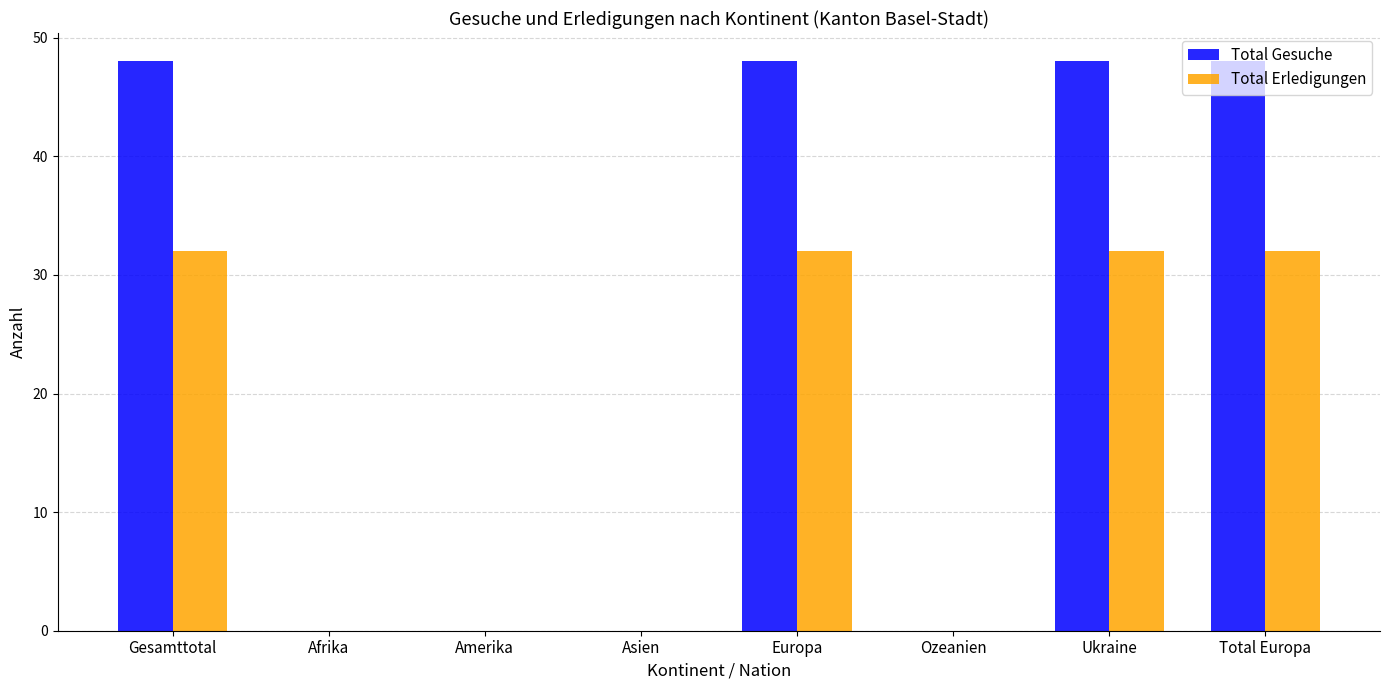

What are all the series names shown in the legend?

Total Gesuche, Total Erledigungen